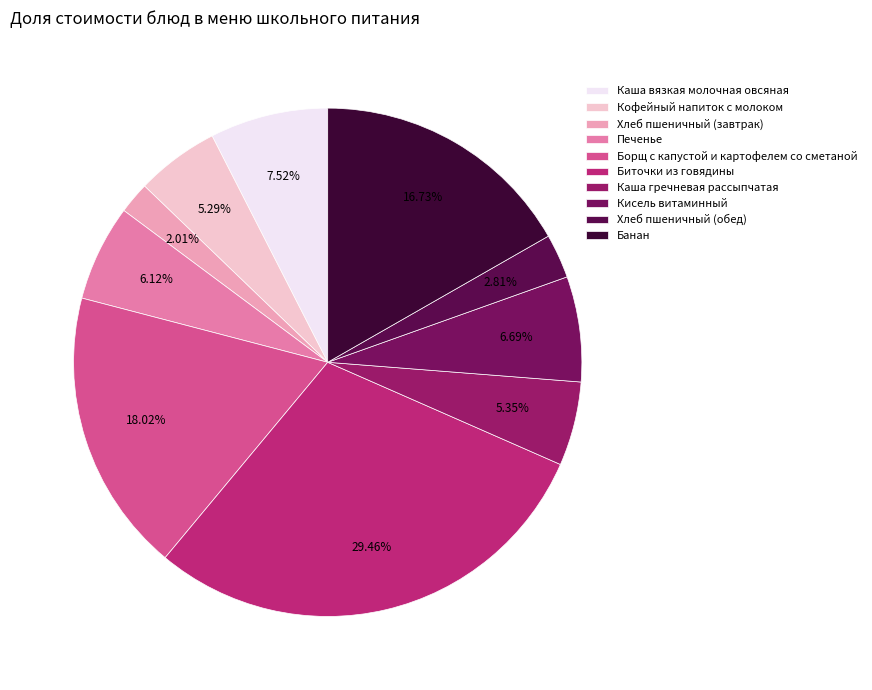

What is the ratio of the value at Печенье to the value at Биточки из говядины?

0.2